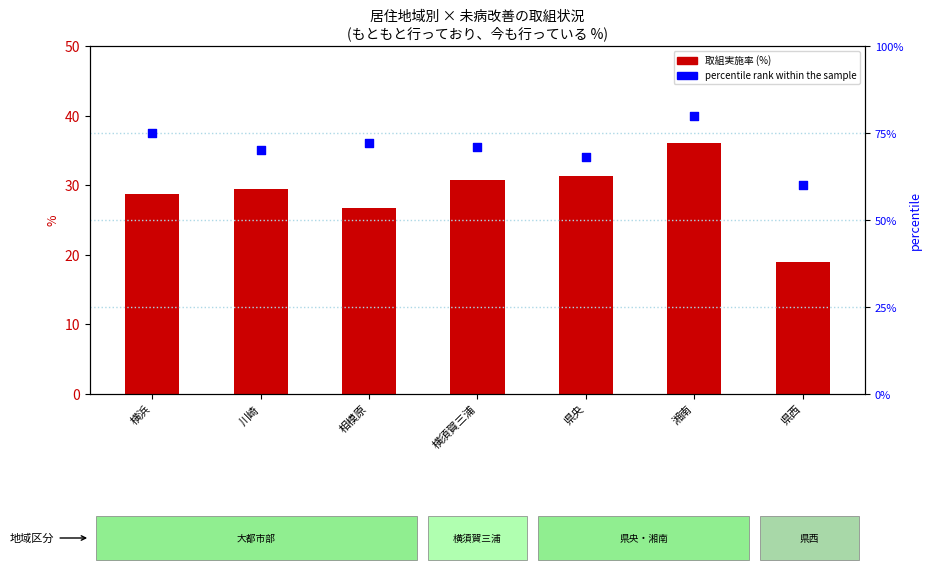

Which series has the widest spread of Y values?

percentile rank within the sample